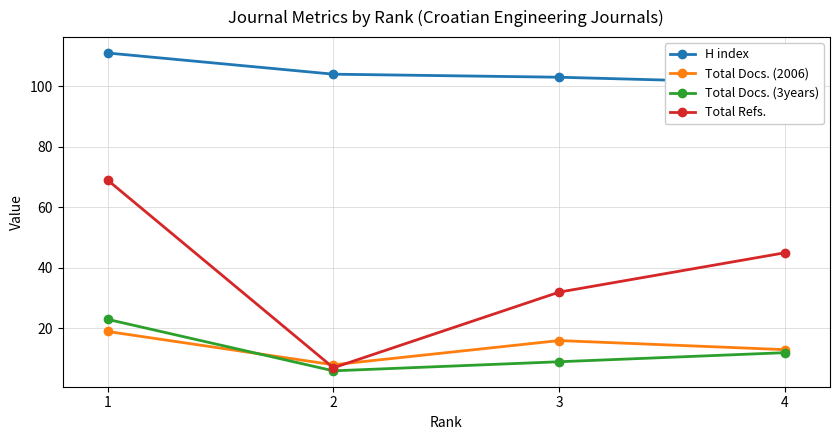

At which category does Total Docs. (2006) reach its first local peak?

3